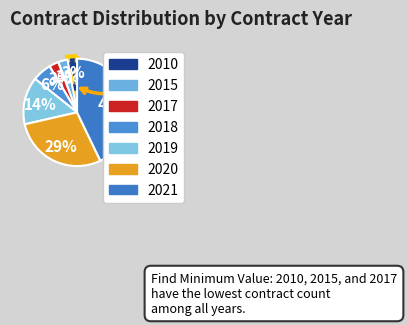

To the nearest percent, what percentage of the pie is 2020?

29%